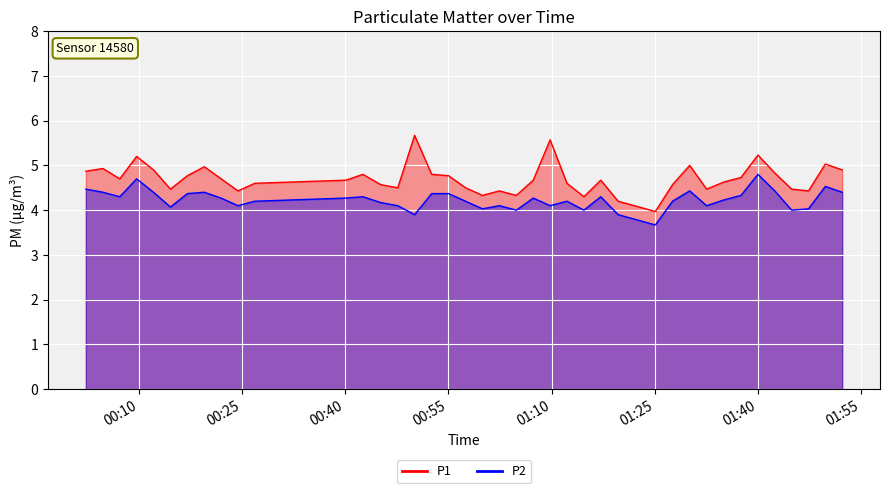

True or false: P1 and P2 intersect in this chart.

False